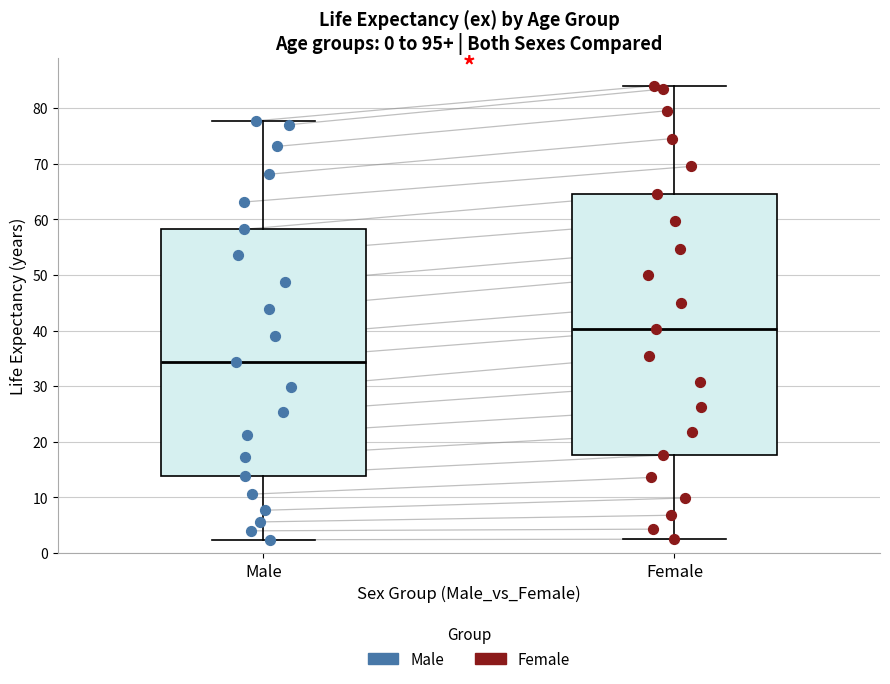

Reading left to right, read every box against the y-axis: the position of its median line, the range the box covers, and the ends of its whiskers. The values are not printed on the chart, so give them approximately, as read against the axis.

Male: median 34, box 14 to 58, whiskers 2 to 78
Female: median 40, box 18 to 65, whiskers 3 to 84